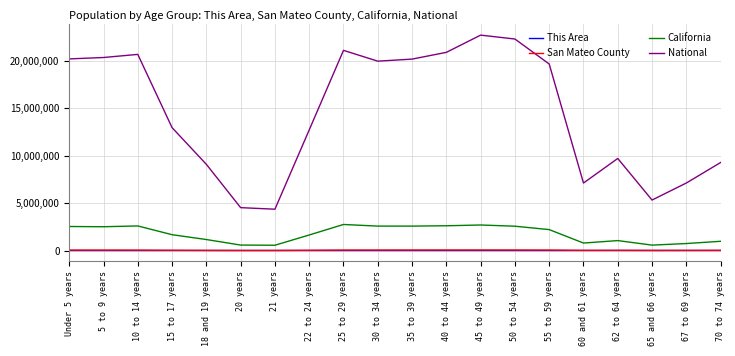

What is the maximum value shown in the chart?

22708591